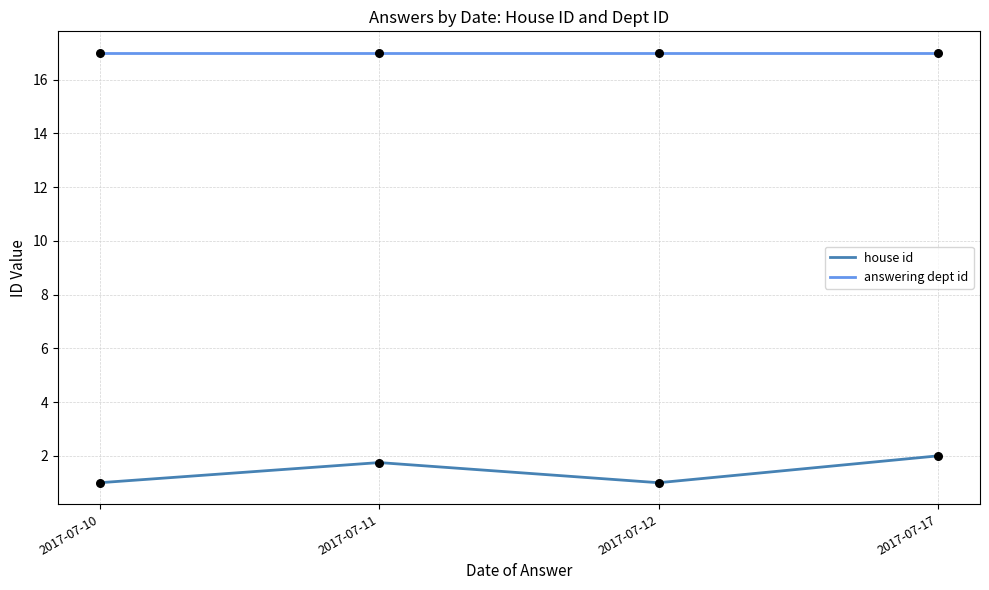

At how many categories does at least one series exceed 11?

4